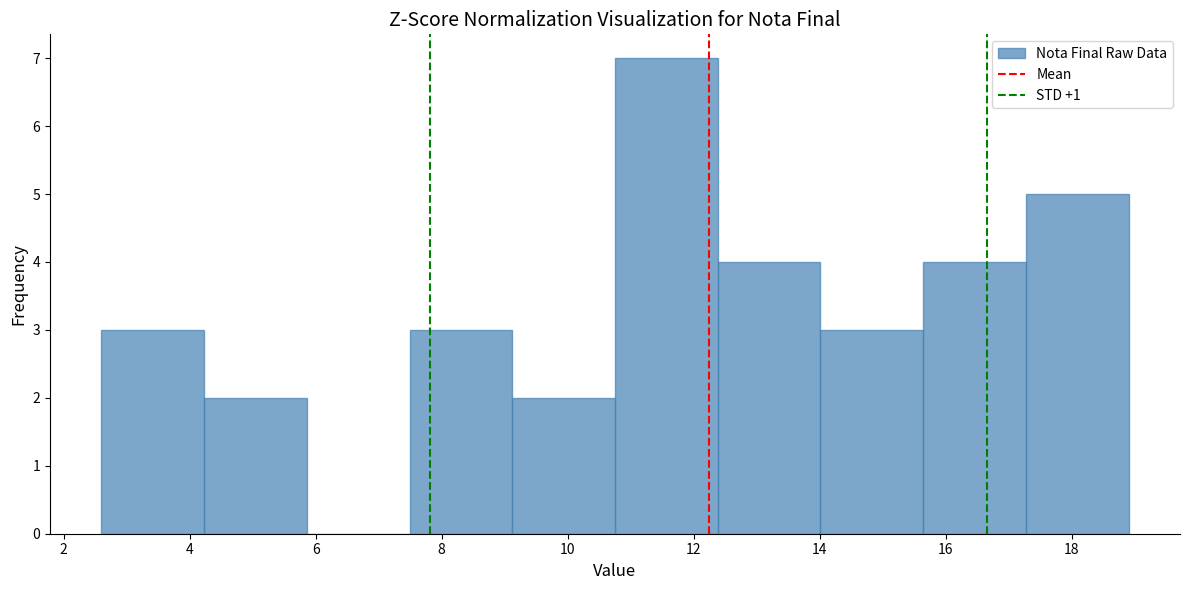

What is the height of the bar covering 14.0 to 15.6 on the x-axis? Neither the bar edges nor the heights are printed on the chart, so give them approximately, as read against the axes.

3